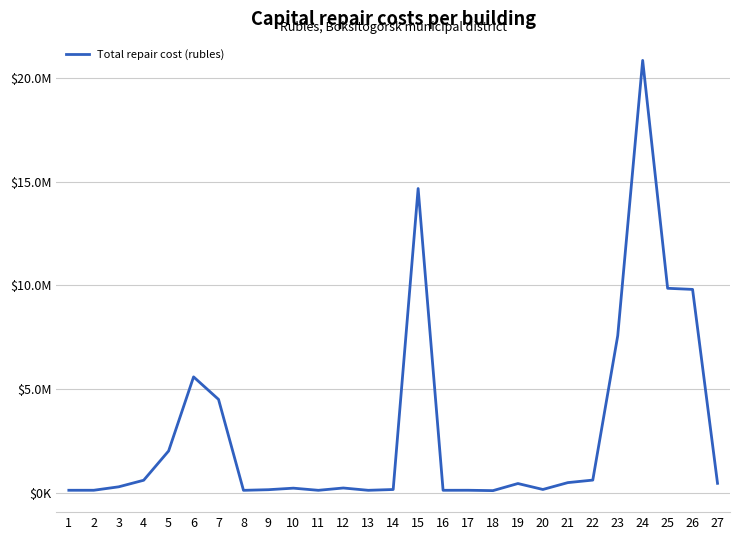

True or false: the data shows 118745.2 at 19.

False